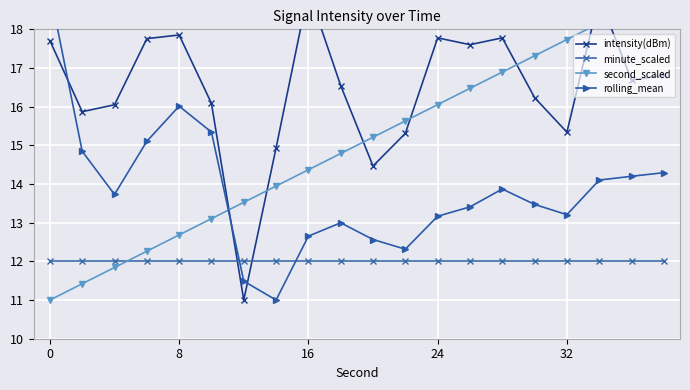

The intensity(dBm) series shows 16.2 at 15. True or false?

True